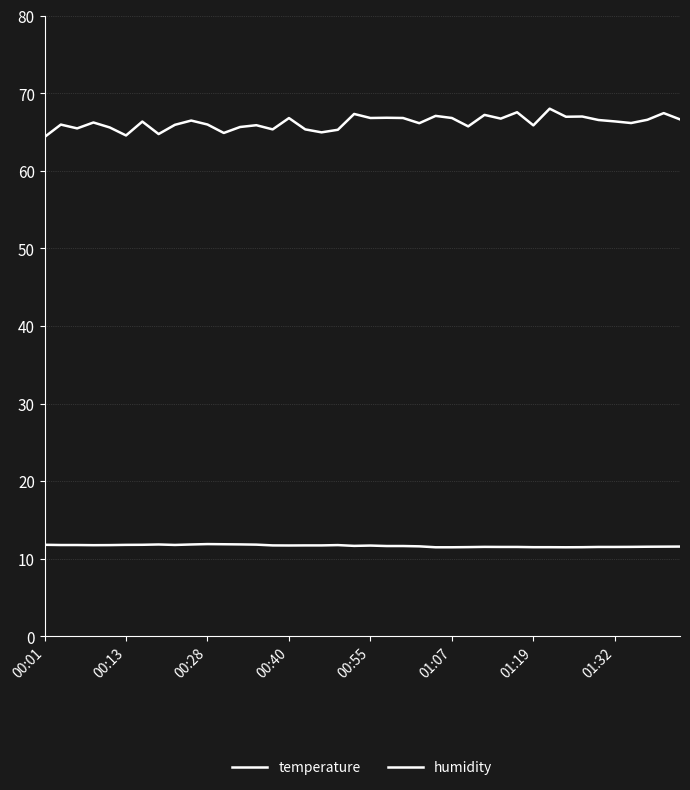

True or false: humidity and temperature cross at least once.

False